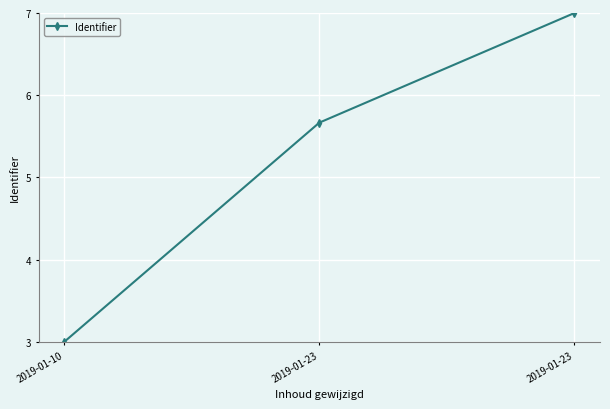

What is the ratio of the value at 2019-01-10 to the value at 2019-01-23?

0.5